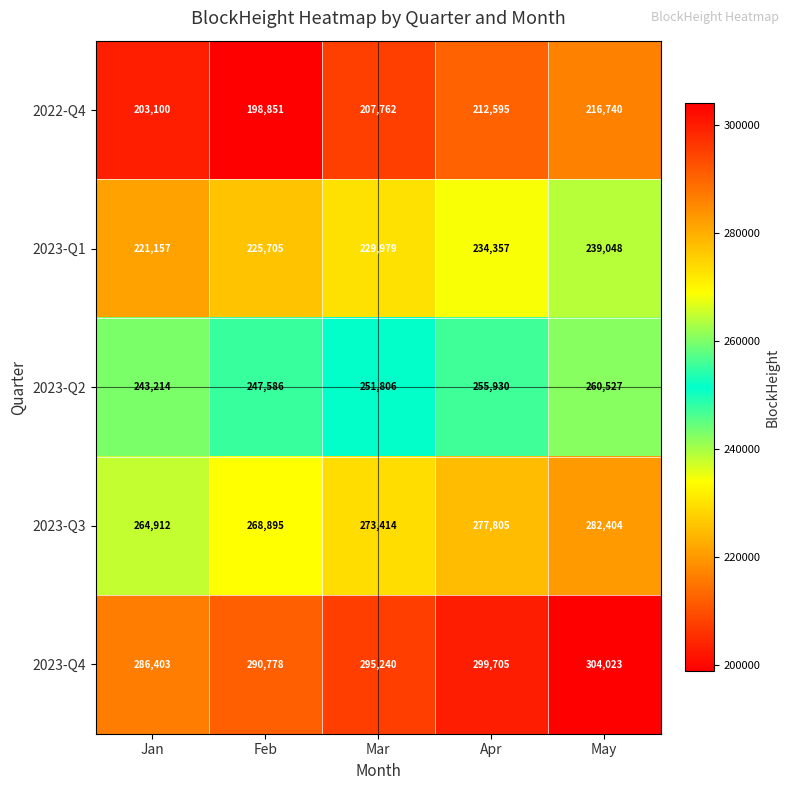

What is the smallest value displayed?

198851